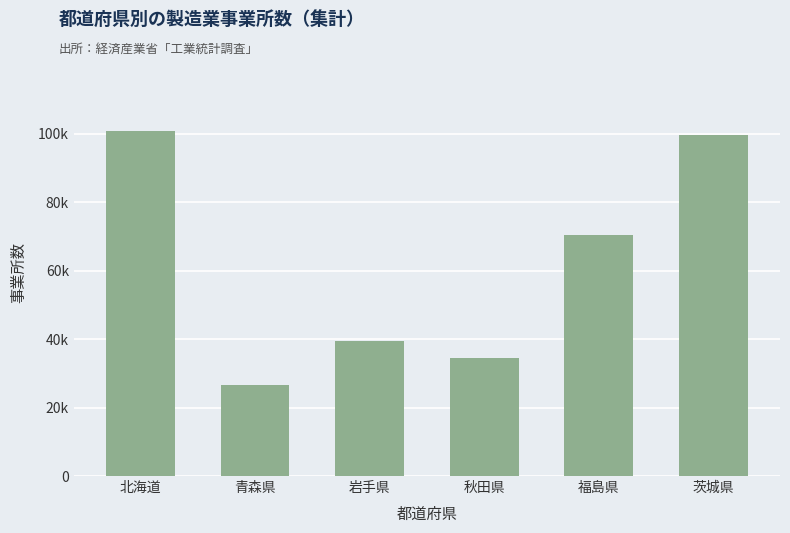

Reading left to right, list all the values displayed in this chart.

北海道=100783	青森県=26574	岩手県=39503	秋田県=34575	福島県=70521	茨城県=99574